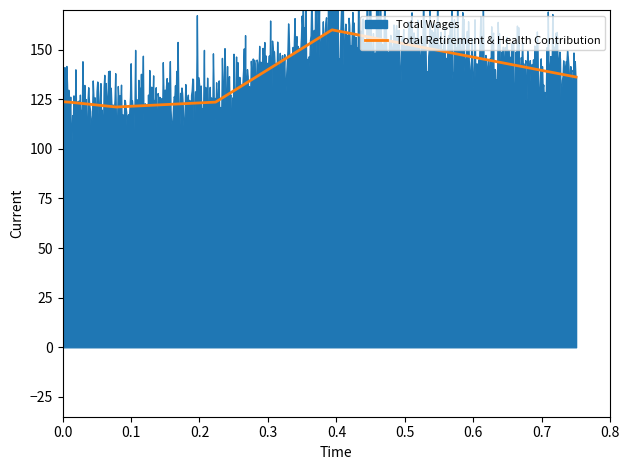

What is the smallest value displayed?

121.1